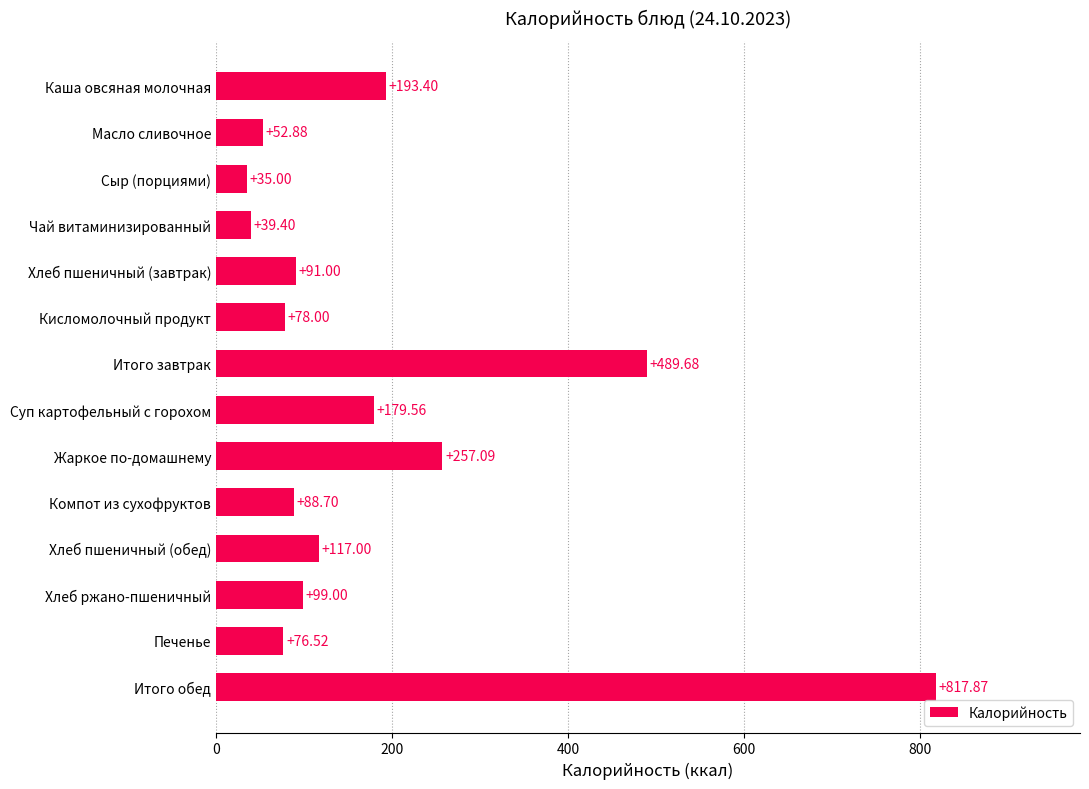

What is the difference between the values at Сыр (порциями) and Масло сливочное?

17.9